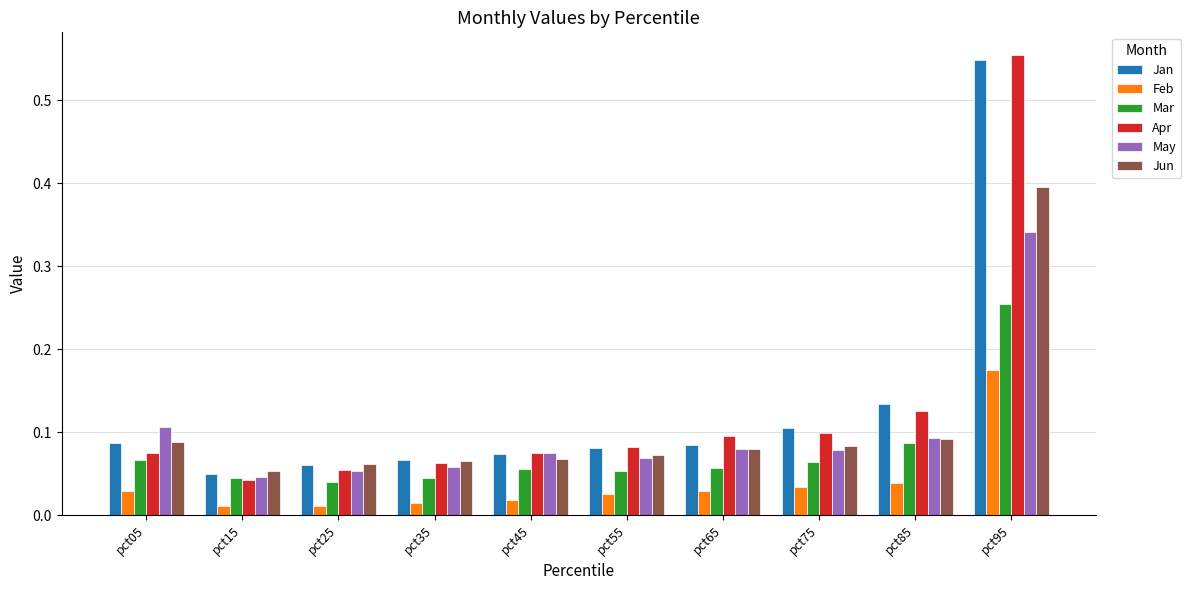

How many bars are there in total?

60